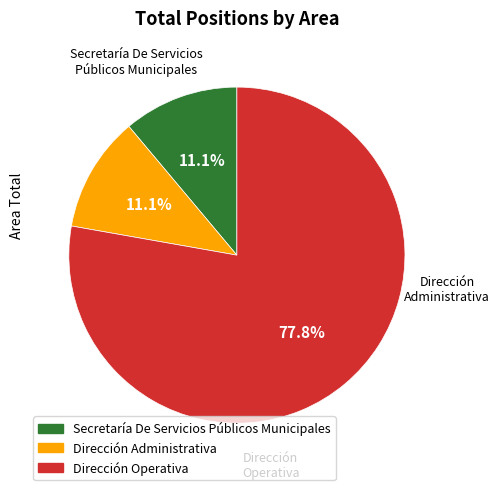

What is the smallest slice in the pie chart?

Secretaría De Servicios Públicos Municipales